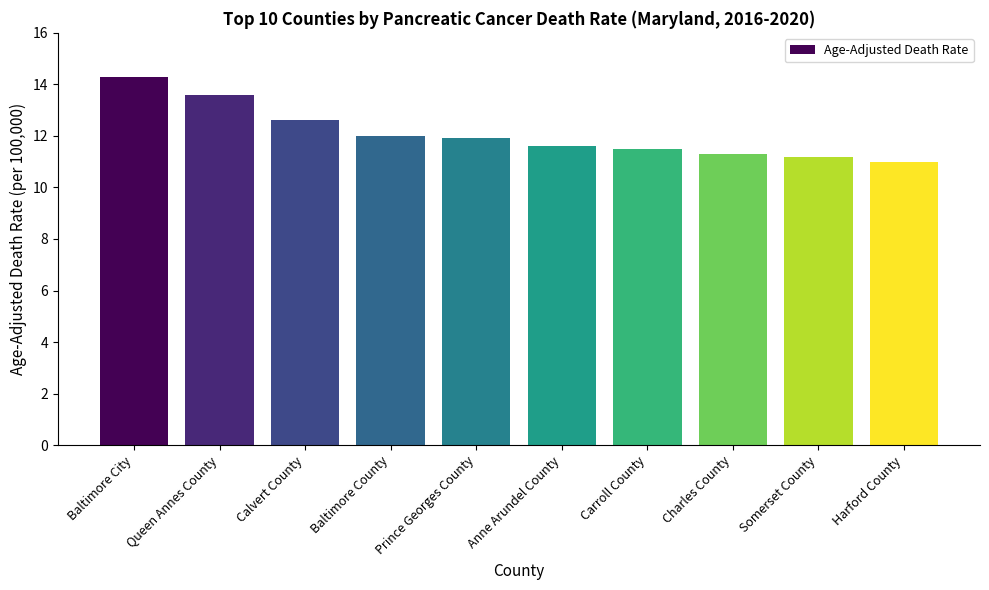

Reading right to left, transcribe all the data shown in this chart.

11.0	11.2	11.3	11.5	11.6	11.9	12.0	12.6	13.6	14.3